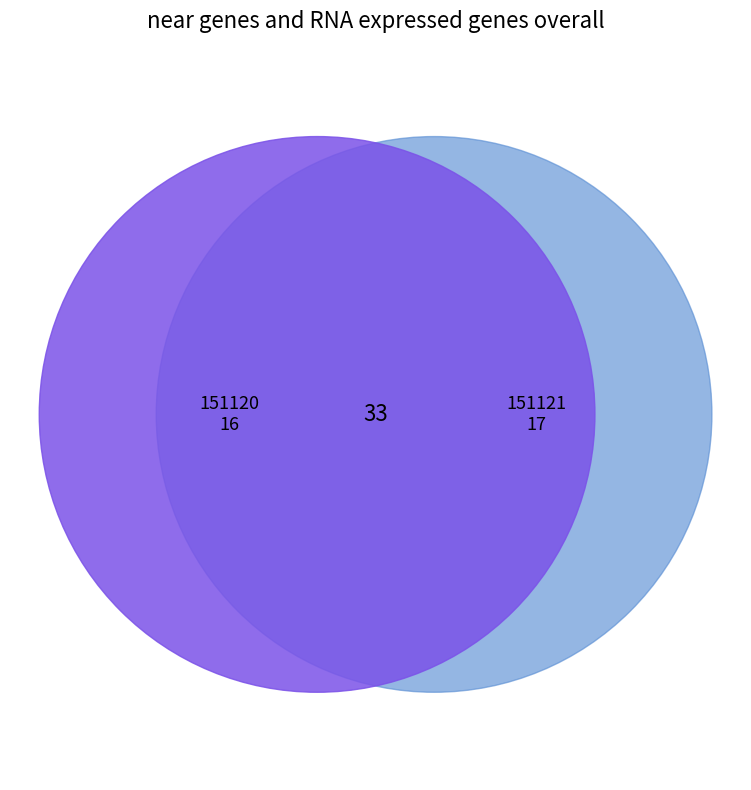

Between 151121 and 151120, which is larger?

151121